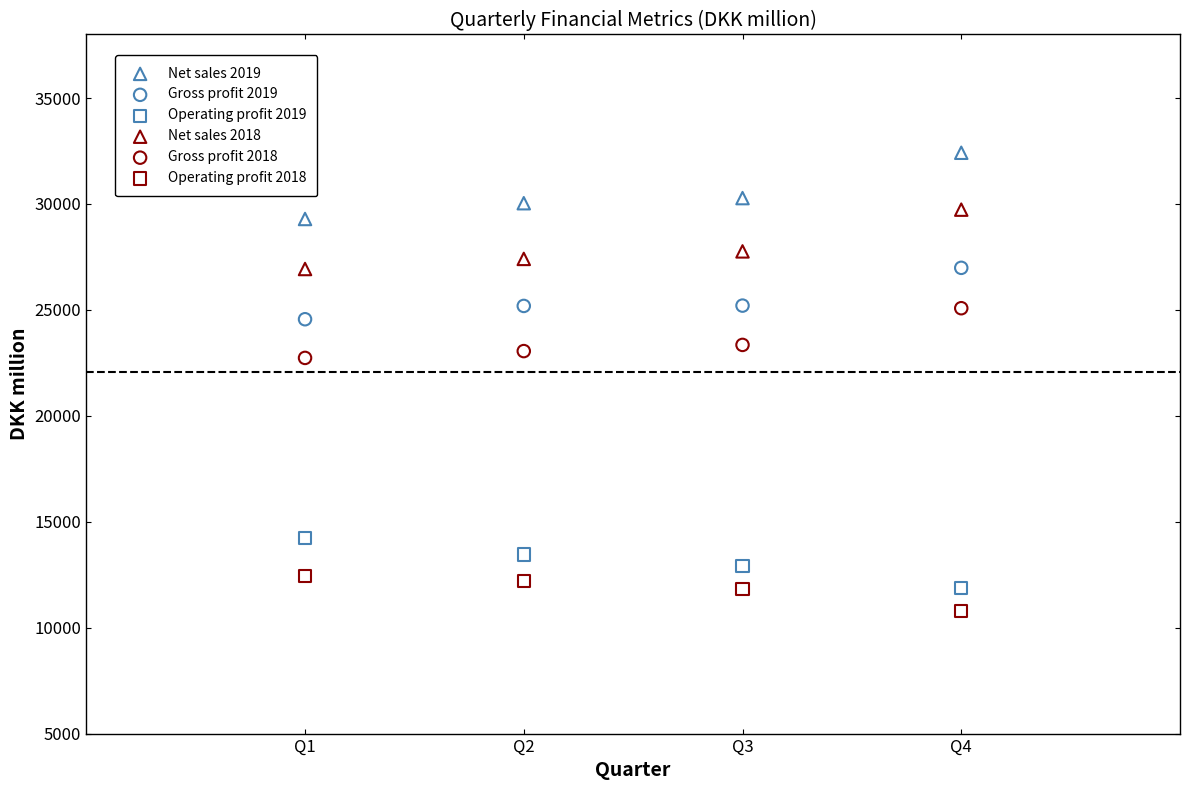

Which series reaches the maximum Y coordinate?

Net sales 2019